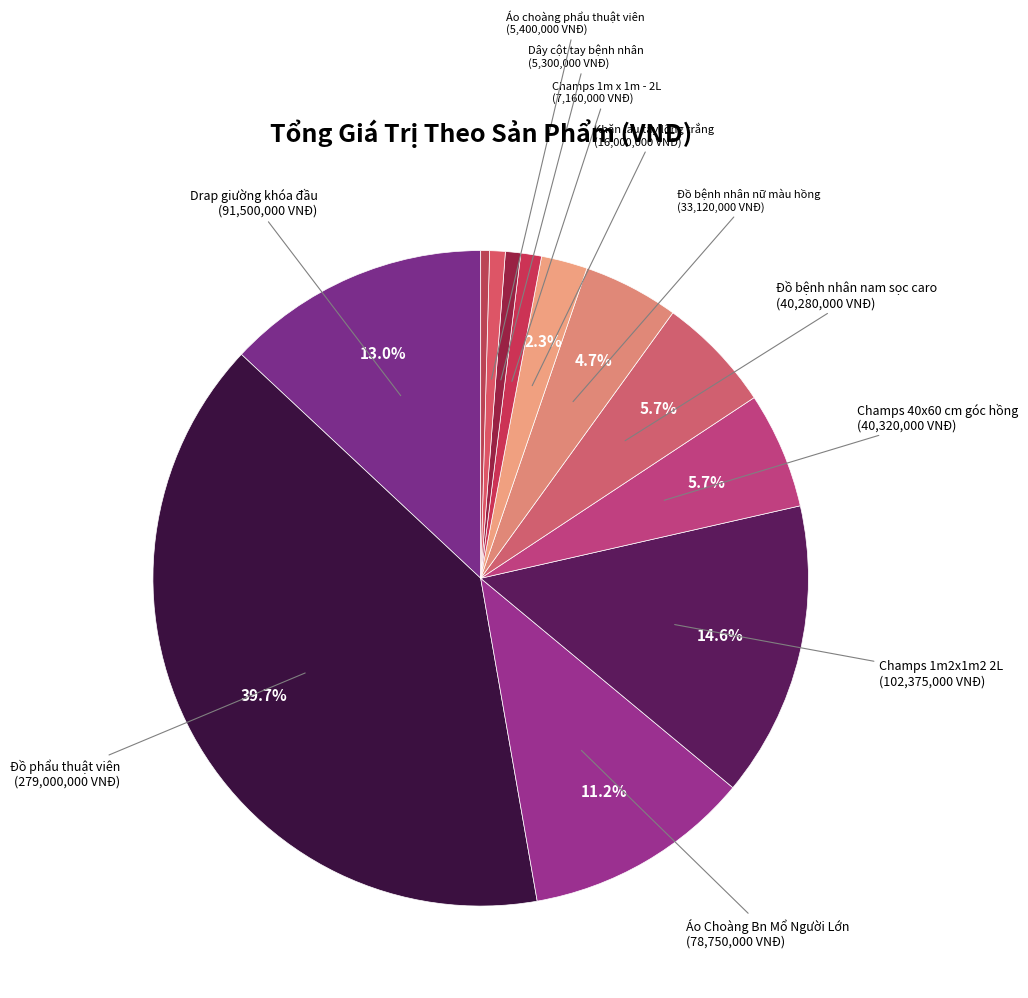

How many segments does this pie chart have?

12